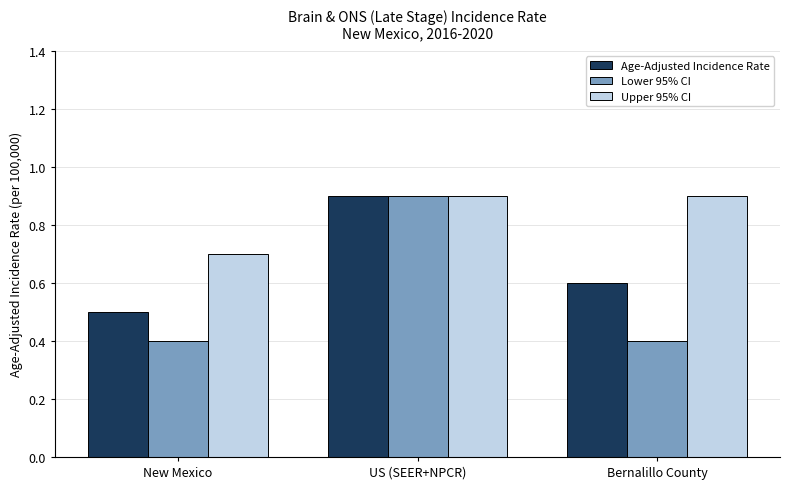

How many Age-Adjusted Incidence Rate values are between 0 and 1?

3